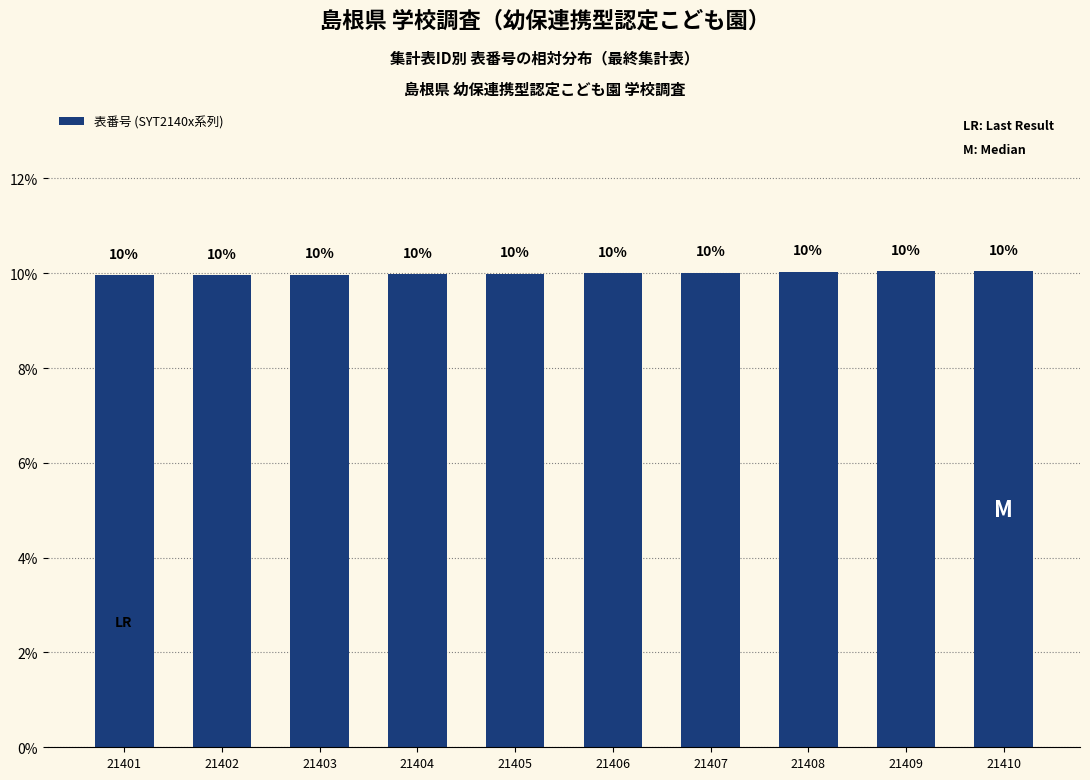

Is it true that the value at 21406 is 10.0?

True